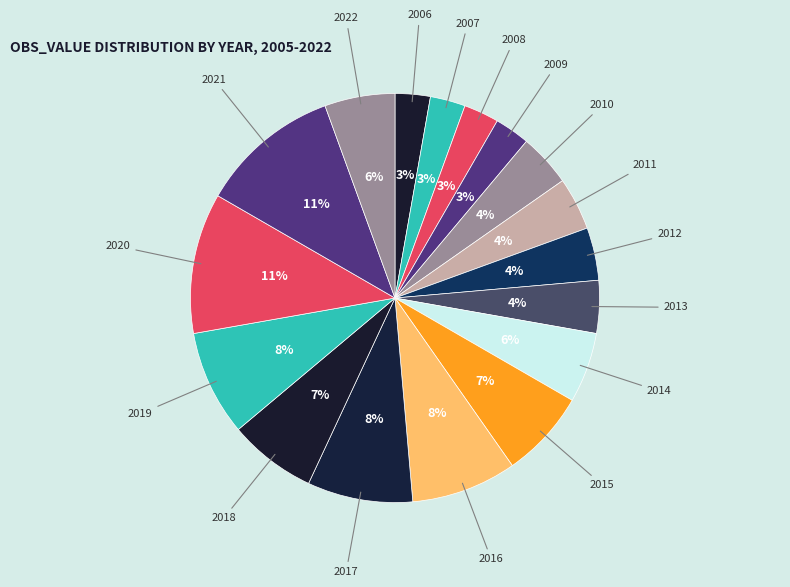

Between 2012 and 2022, which is larger?

2022